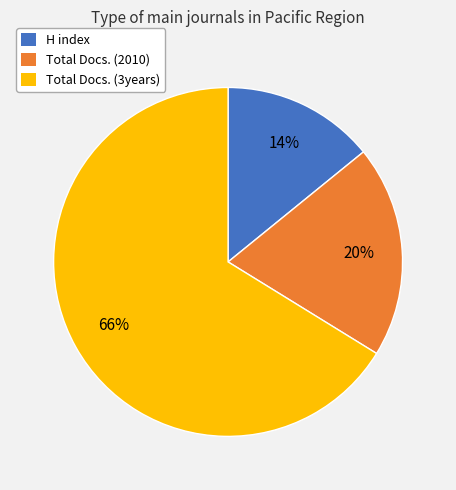

Combined, do Total Docs. (2010) and Total Docs. (3years) account for over 50%?

Yes